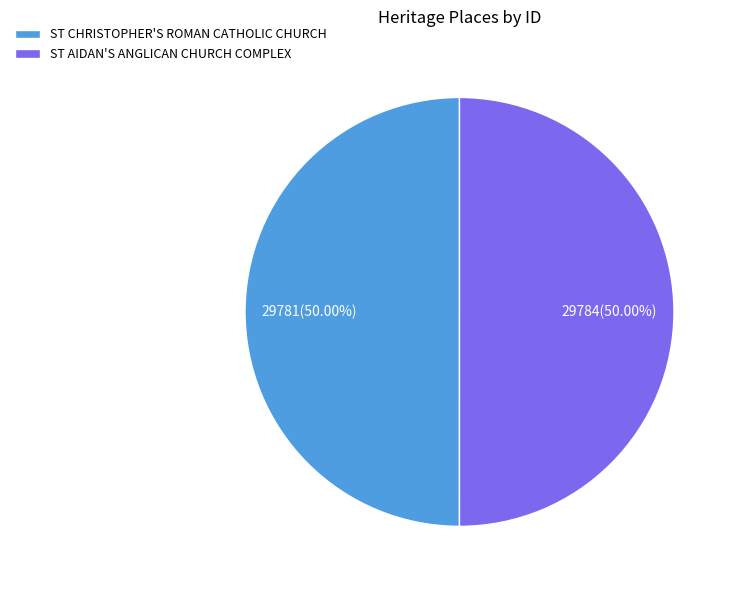

Is the sum of ST CHRISTOPHER'S ROMAN CATHOLIC CHURCH and ST AIDAN'S ANGLICAN CHURCH COMPLEX greater than half?

Yes